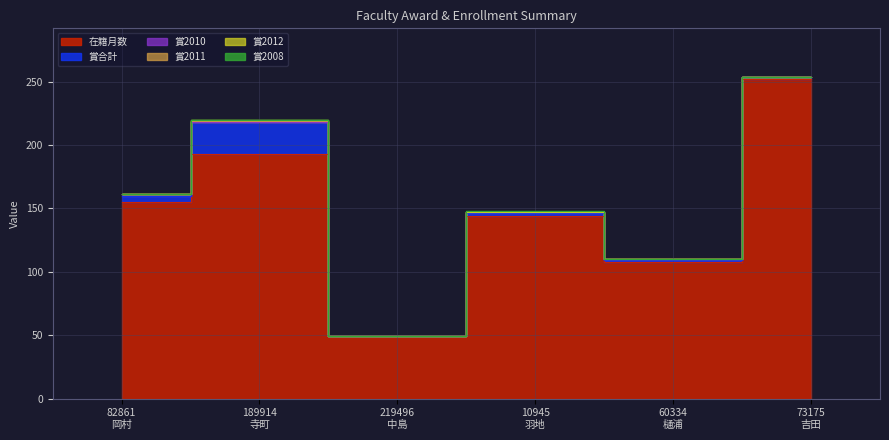

True or false: 賞2008 has a value of 0 at 219496
中島.

False